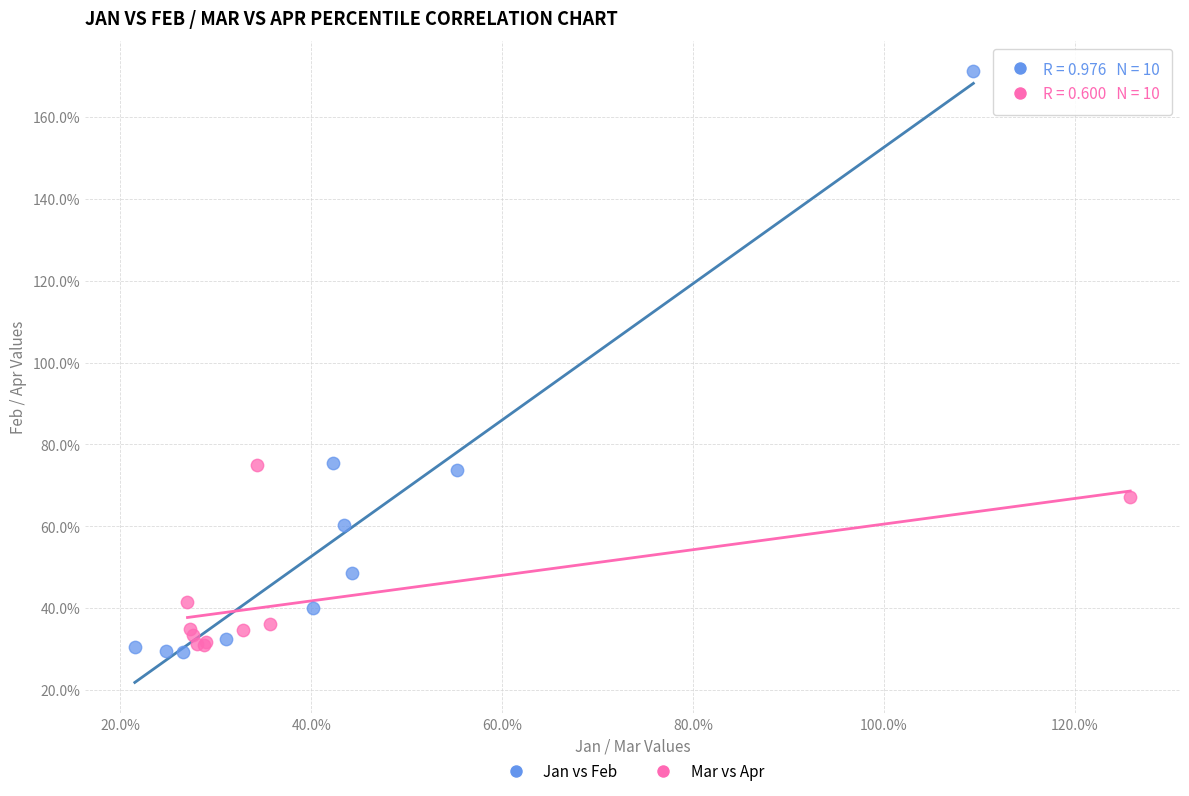

Which series reaches the minimum Y coordinate?

Jan vs Feb